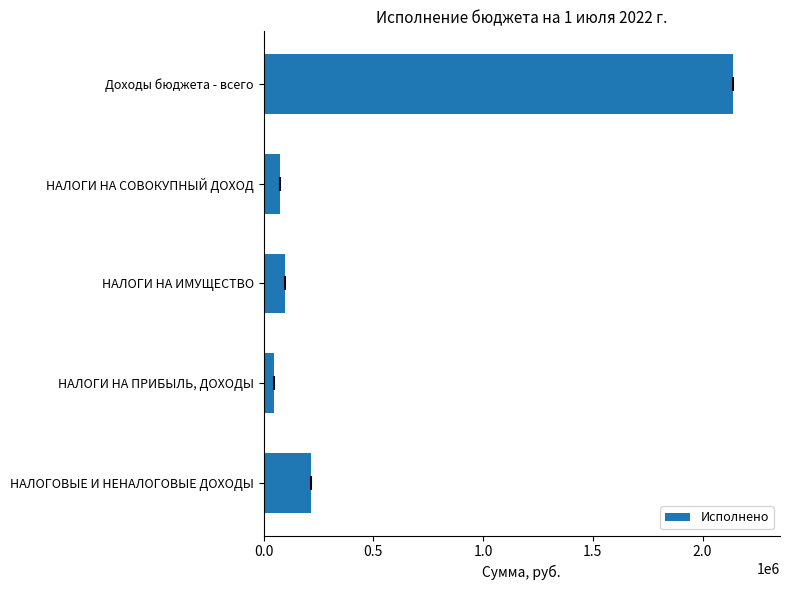

Approximately how many times larger is the value at НАЛОГОВЫЕ И НЕНАЛОГОВЫЕ ДОХОДЫ compared to НАЛОГИ НА ПРИБЫЛЬ, ДОХОДЫ?

4.6